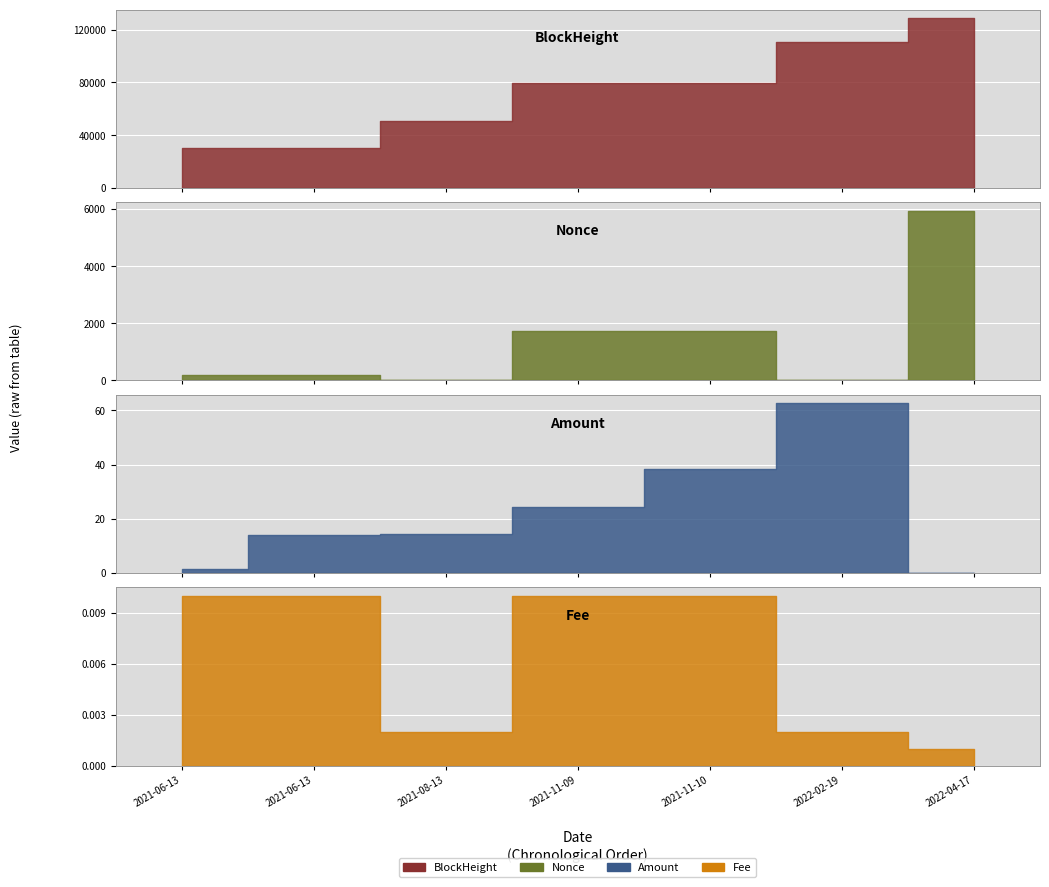

Are the bars grouped side by side (vs. stacked)?

Yes